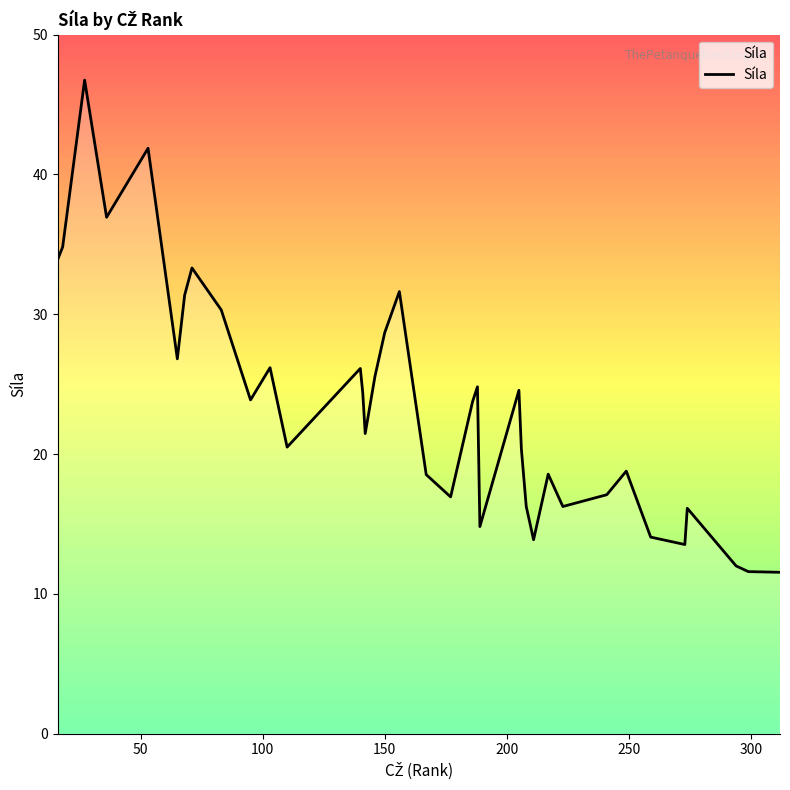

Count the number of values greater than 23.

19